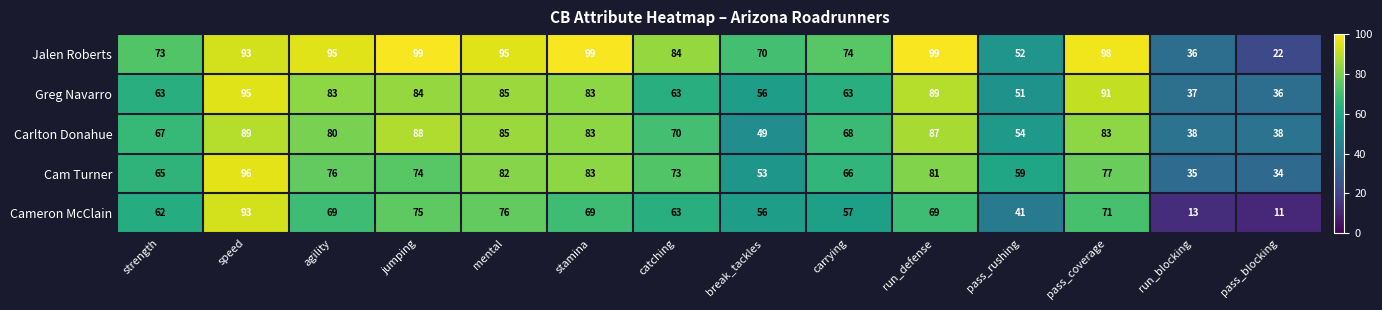

How many values in the Jalen Roberts series are below 93?

7